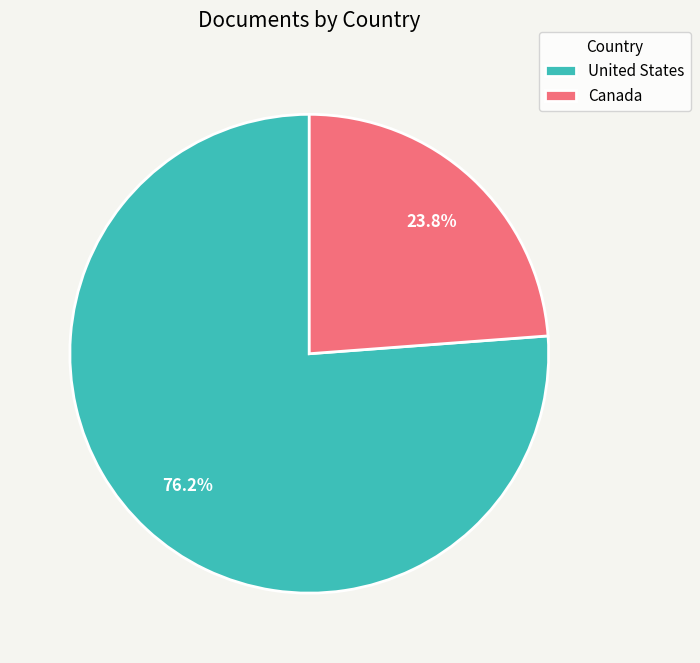

How many slices are in this pie chart?

2